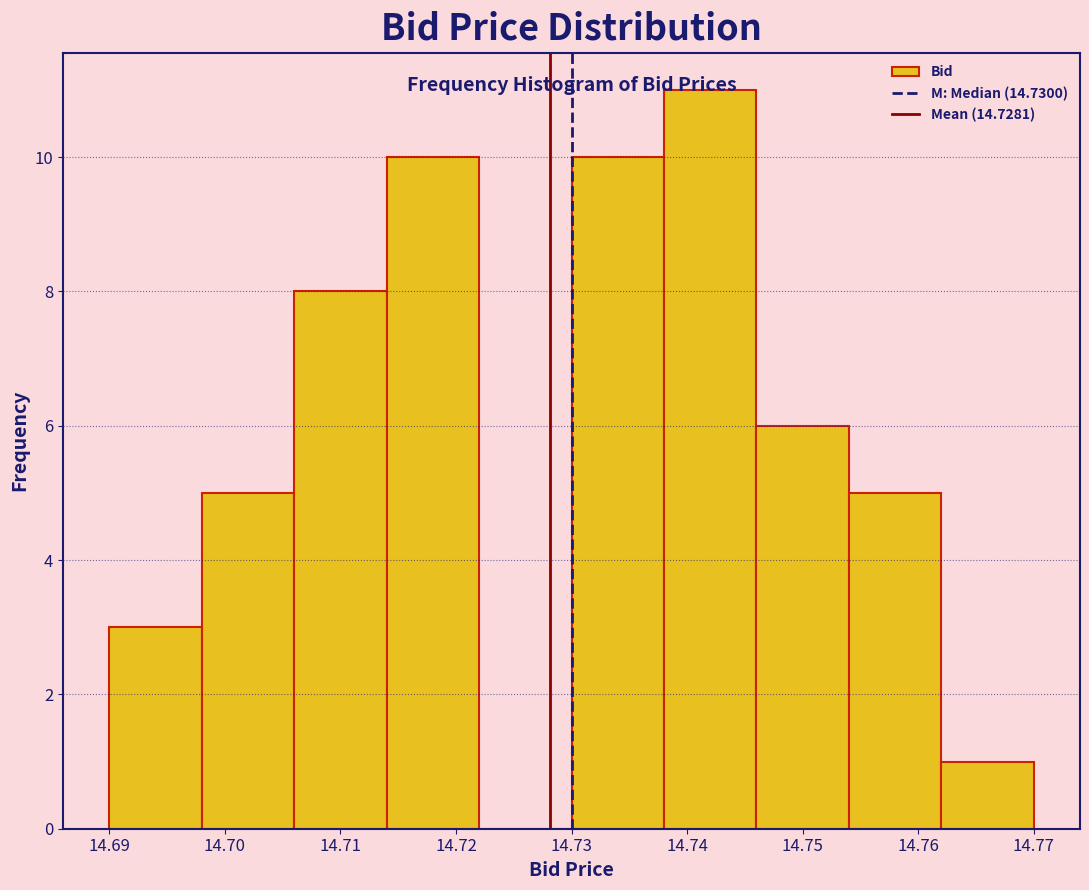

Reading left to right, list every bar in this chart as the range it spans on the x-axis followed by its height. The values are not printed on the chart, so give them approximately, as read against the axis.

14.690 to 14.698: 3
14.698 to 14.706: 5
14.706 to 14.714: 8
14.714 to 14.722: 10
14.722 to 14.730: 0
14.730 to 14.738: 10
14.738 to 14.746: 11
14.746 to 14.754: 6
14.754 to 14.762: 5
14.762 to 14.770: 1